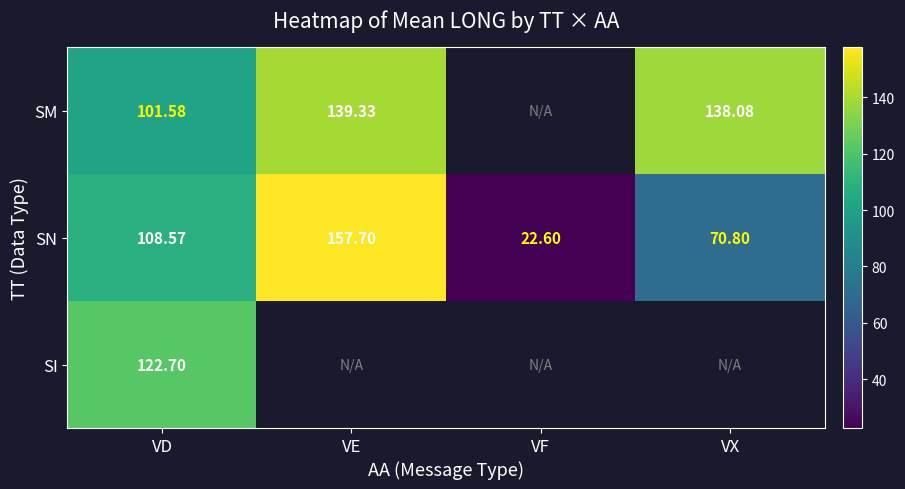

What is the difference between the highest and lowest values at VD?

21.1